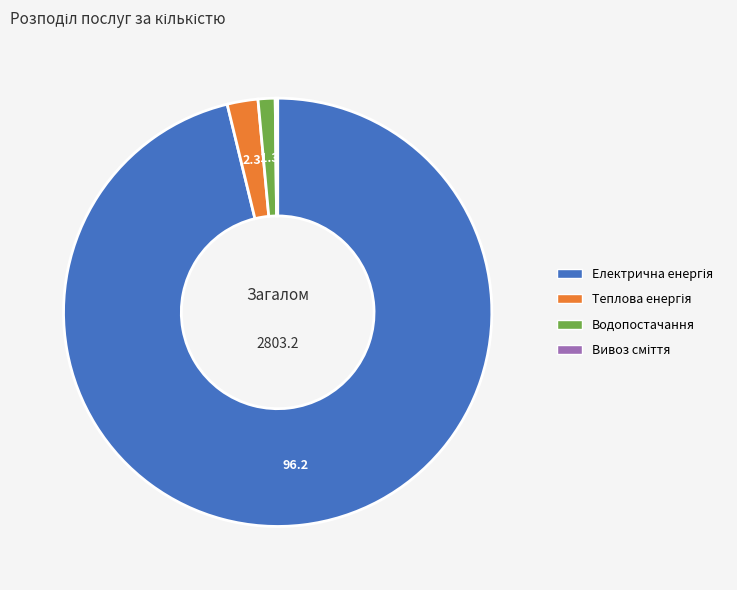

Is there any slice that represents more than half of the pie?

Yes